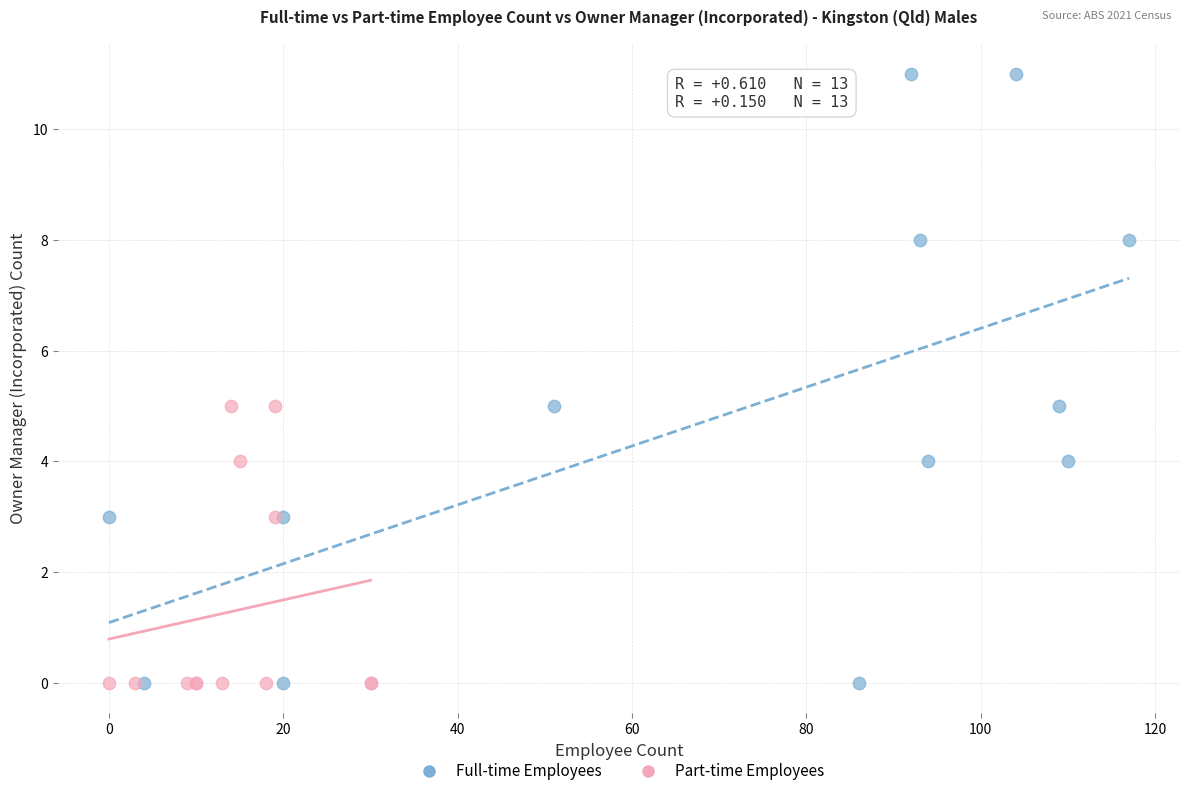

Which series contains the highest Y value?

Full-time Employees